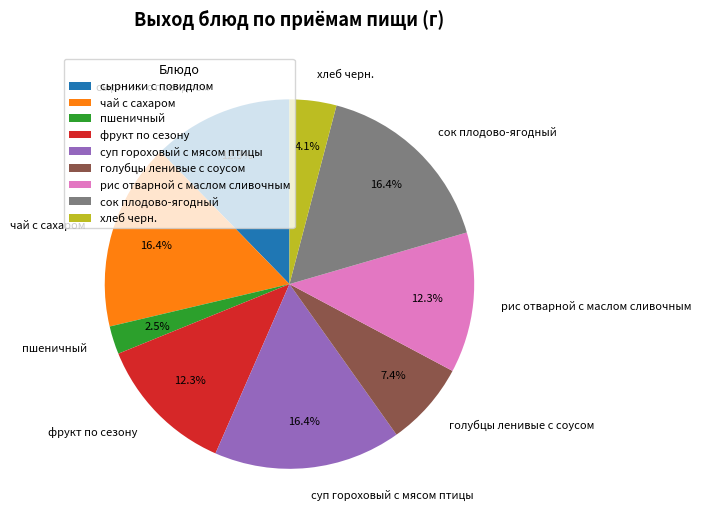

Count the number of slices in the pie.

9